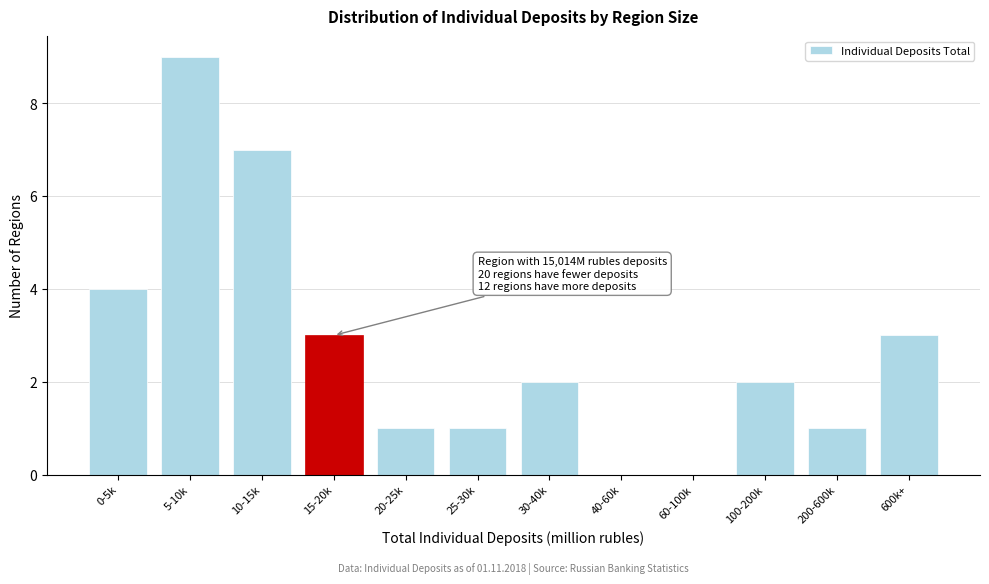

Reading right to left, extract all data points from this chart.

600k+=3	200-600k=1	100-200k=2	60-100k=0	40-60k=0	30-40k=2	25-30k=1	20-25k=1	15-20k=3	10-15k=7	5-10k=9	0-5k=4